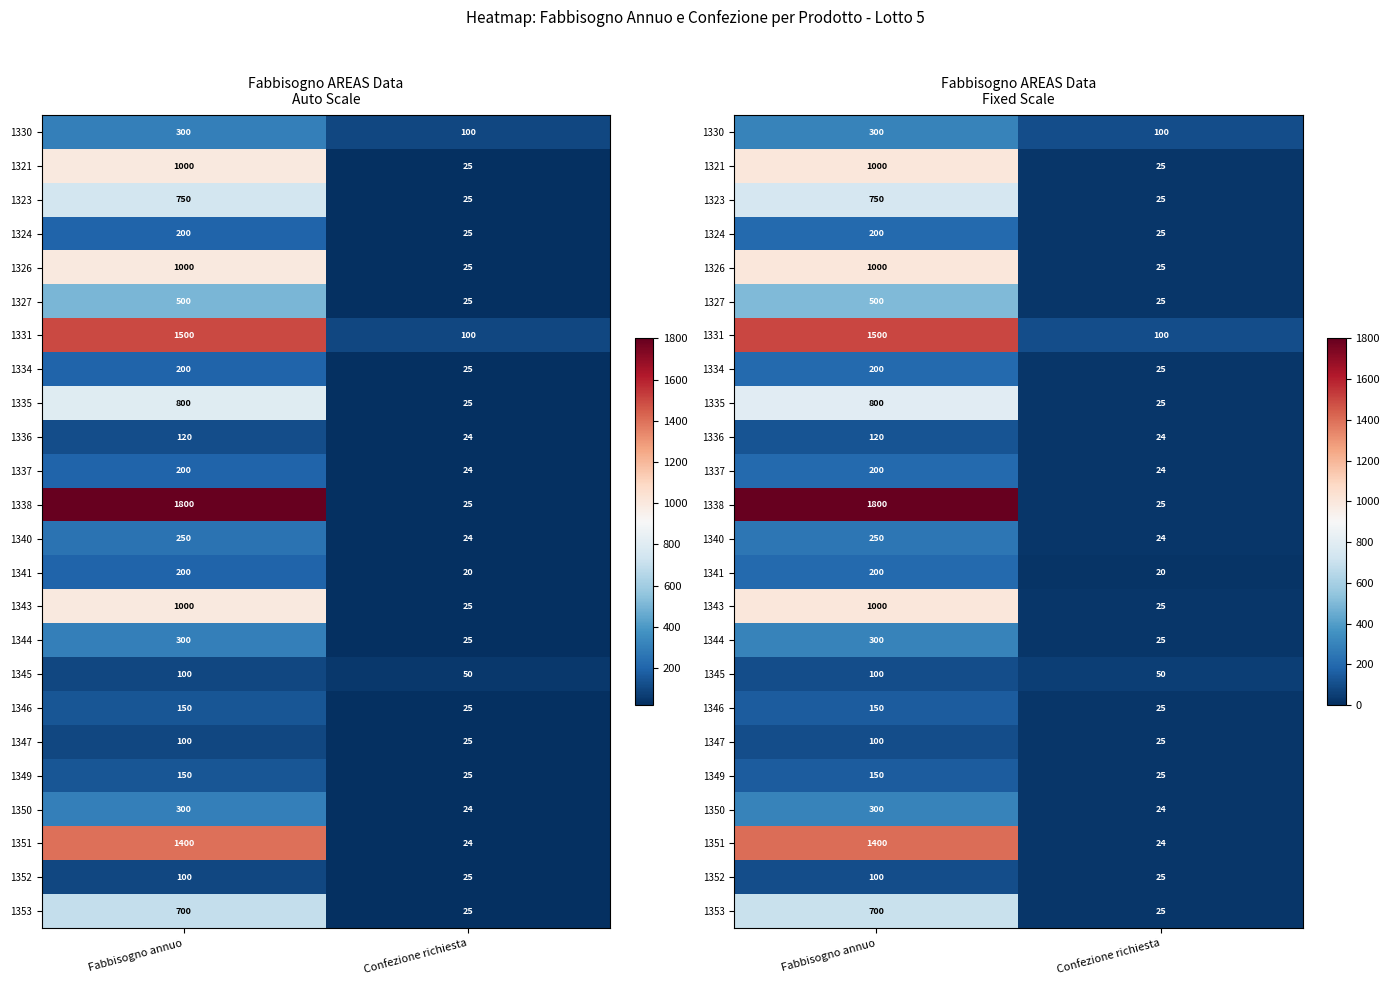

Which label corresponds to the largest value in the chart?

Fabbisogno annuo